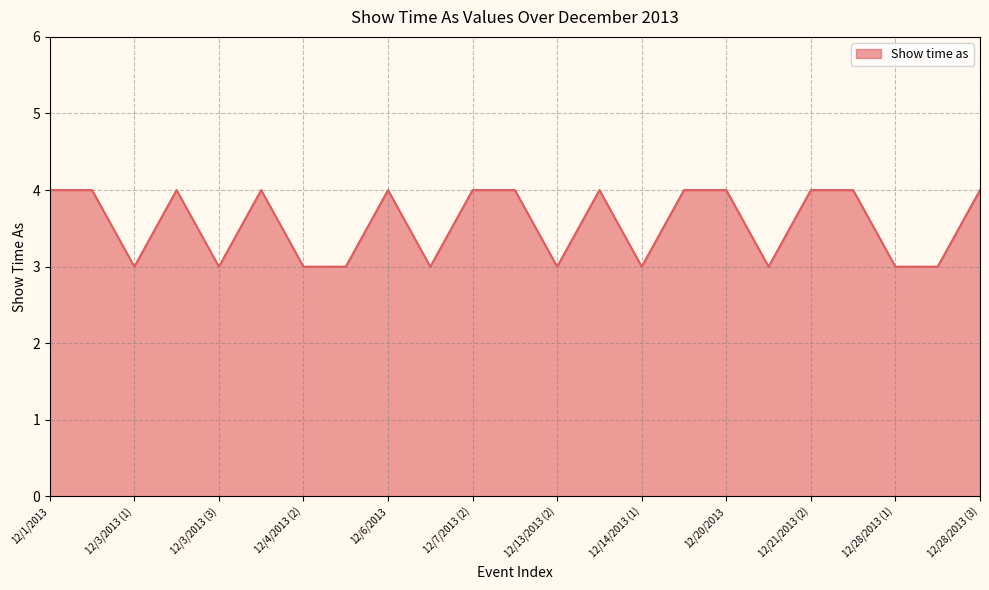

What is the minimum value shown in the chart?

3